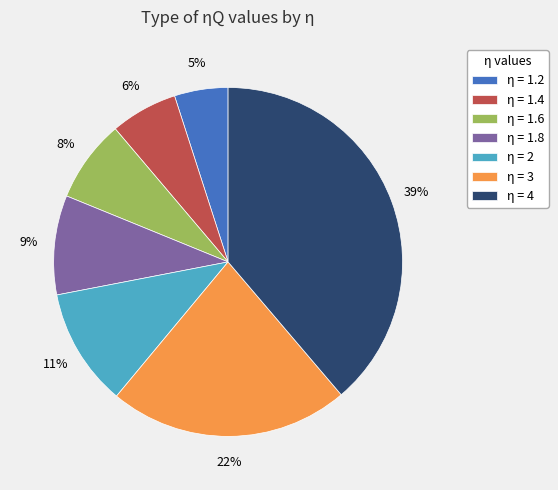

The η = 3 slice represents 22% of the pie. True or false?

True